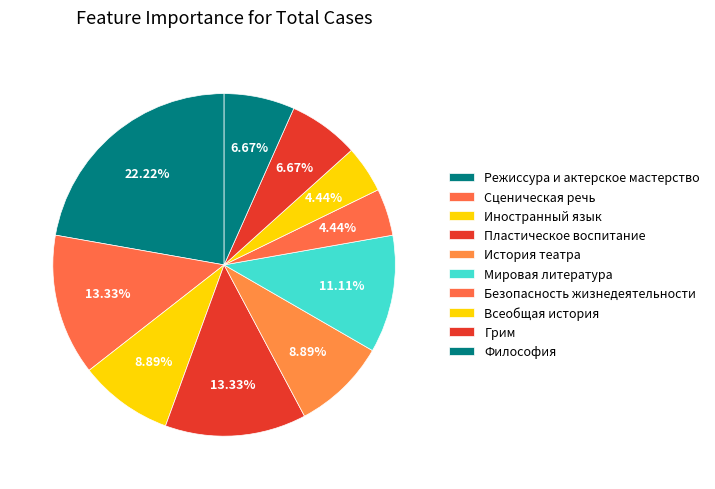

To the nearest percent, what portion does Сценическая речь represent?

13%